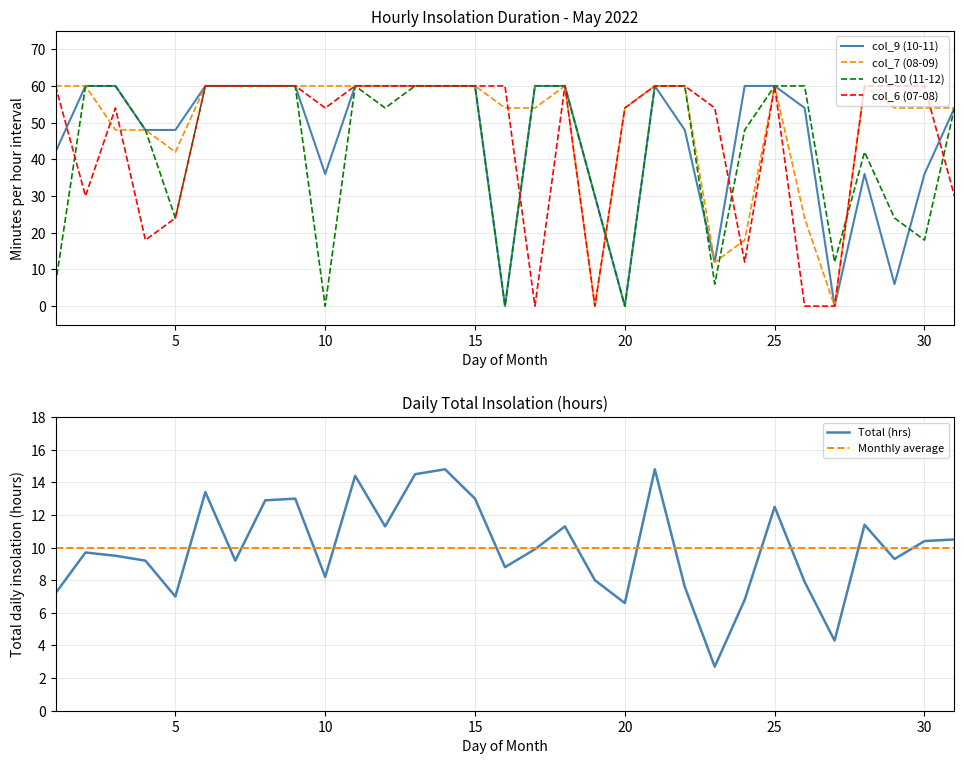

What is the minimum value for Total (hrs)?

2.7